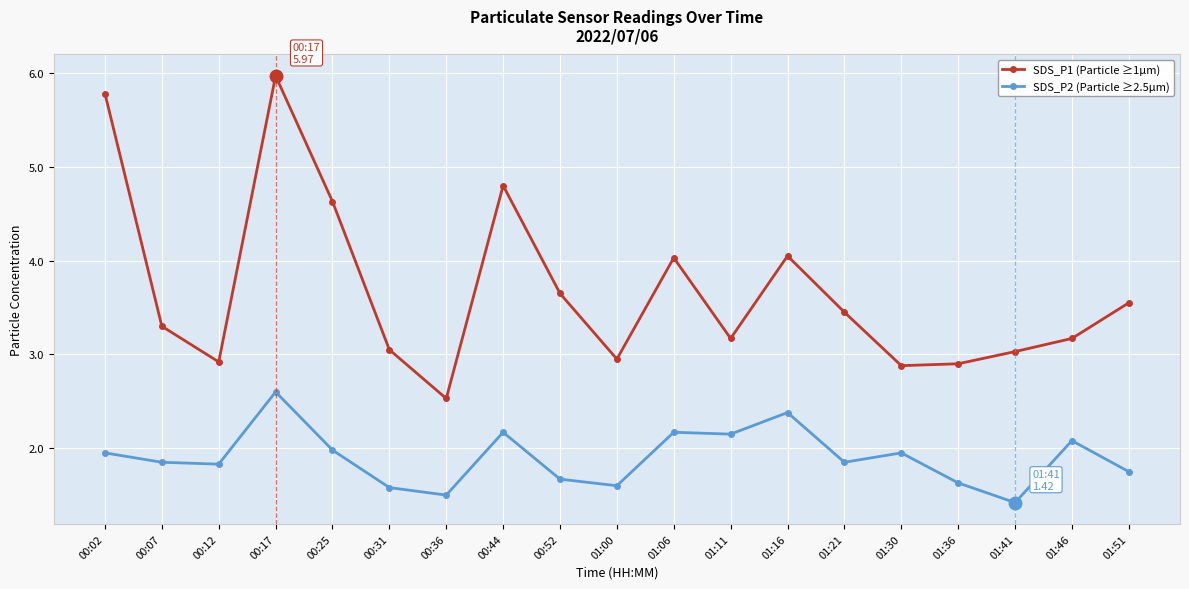

What is the spread (max minus min) of values at 01:30?

0.9